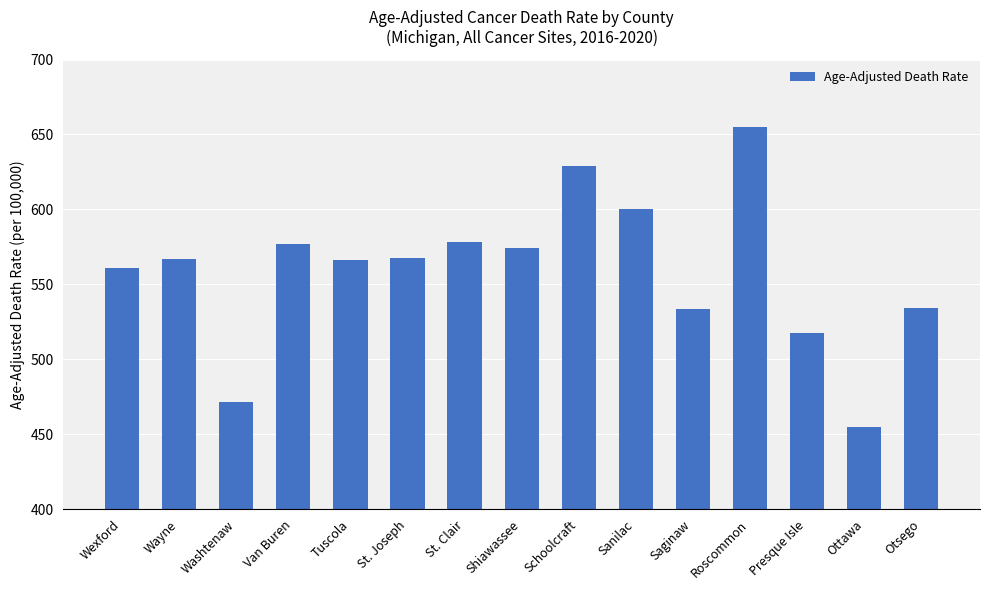

What is the average value?

559.2